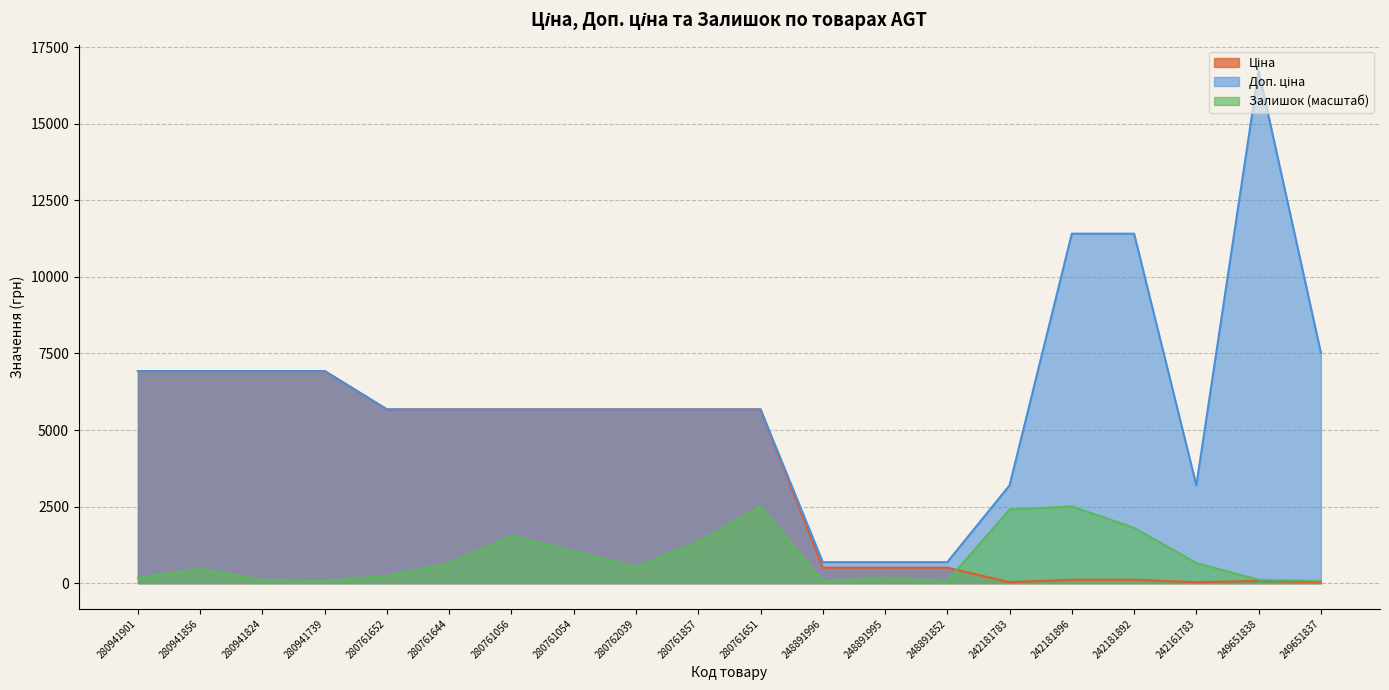

Reading left to right, extract all data points from this chart.

Ціна: 280941901=6925.7	280941856=6925.7	280941824=6925.7	280941739=6925.7	280761652=5673.8	280761644=5673.8	280761056=5673.8	280761054=5673.8	280762039=5673.8	280761857=5673.8	280761651=5673.8	248891996=507.2	248891995=507.2	248891852=507.2	242181783=31.9	242181896=114.1	242181892=114.1	242161783=31.9	249651838=74.3	249651837=33.4
Доп. ціна: 280941901=6925.7	280941856=6925.7	280941824=6925.7	280941739=6925.7	280761652=5673.8	280761644=5673.8	280761056=5673.8	280761054=5673.8	280762039=5673.8	280761857=5673.8	280761651=5673.8	248891996=687.0	248891995=687.0	248891852=687.0	242181783=3195.0	242181896=11410.0	242181892=11410.0	242161783=3195.0	249651838=16722.0	249651837=7525.0
Залишок: 280941901=179.2	280941856=468.1	280941824=98.3	280941739=69.4	280761652=242.7	280761644=647.3	280761056=1548.9	280761054=1040.3	280762039=537.5	280761857=1352.4	280761651=2508.3	248891996=69.4	248891995=161.8	248891852=75.1	242181783=2404.3	242181896=2508.3	242181892=1809.0	242161783=658.9	249651838=109.8	249651837=75.1